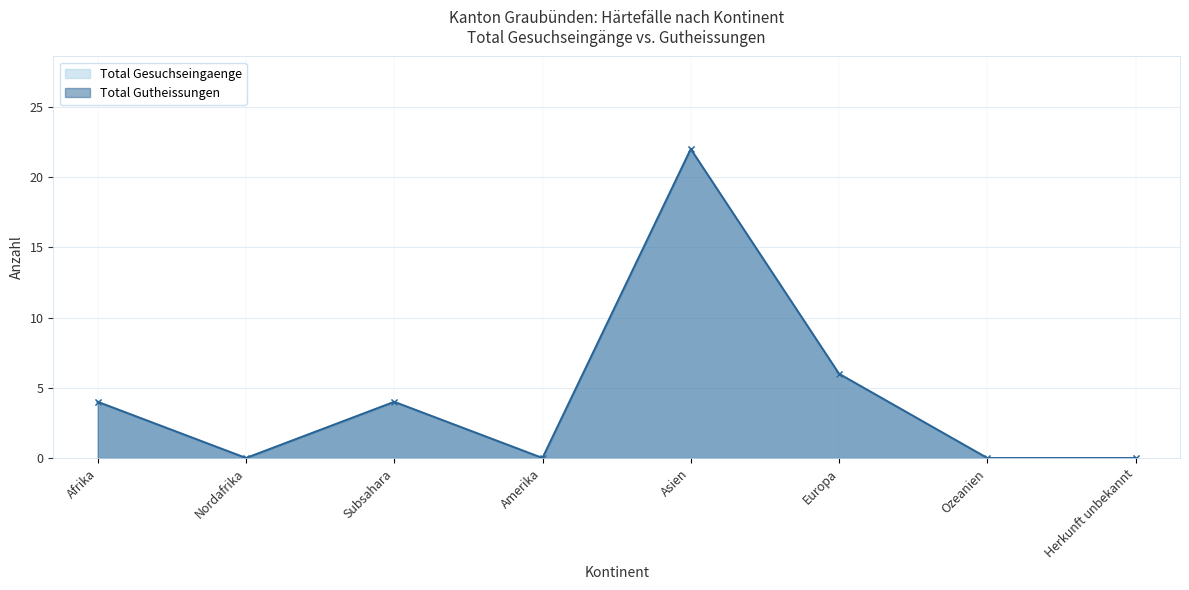

What is the sum of all Total Gesuchseingaenge values?

36